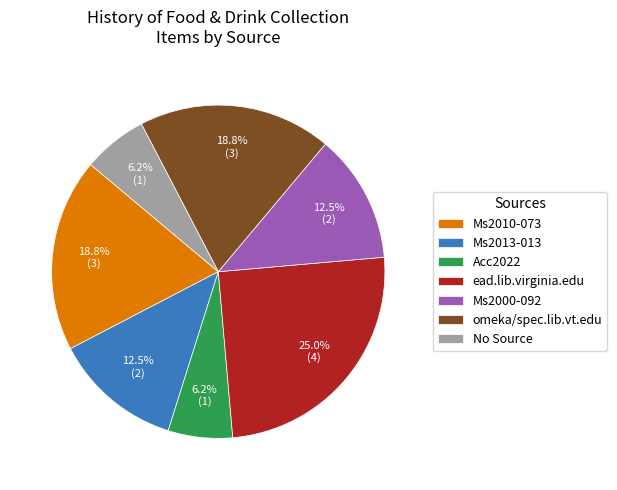

Does No Source account for over 50% of the chart?

No